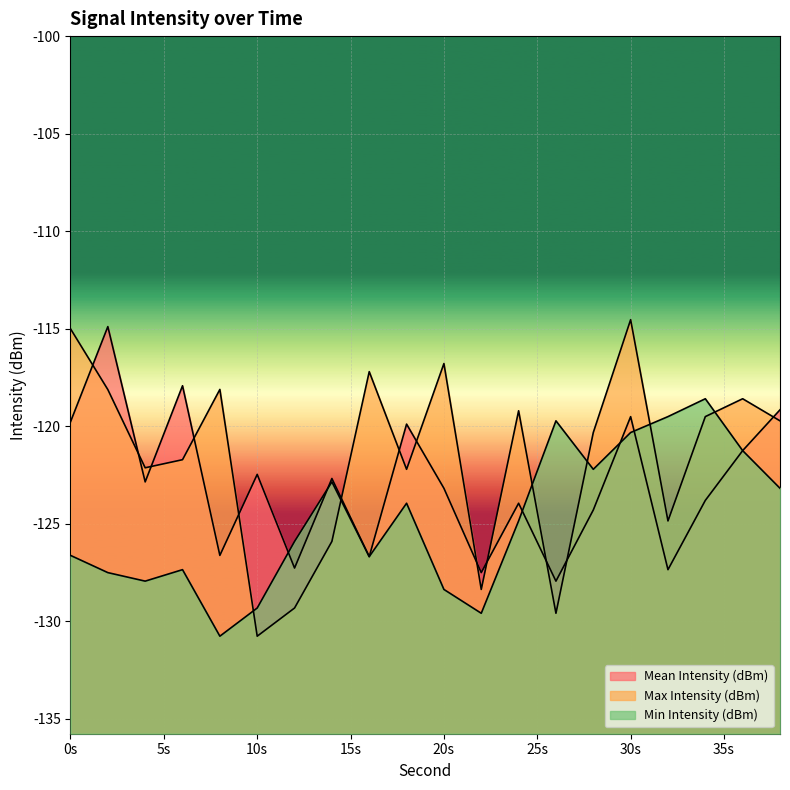

Where does the Min Intensity (dBm) series first go above -124?

14